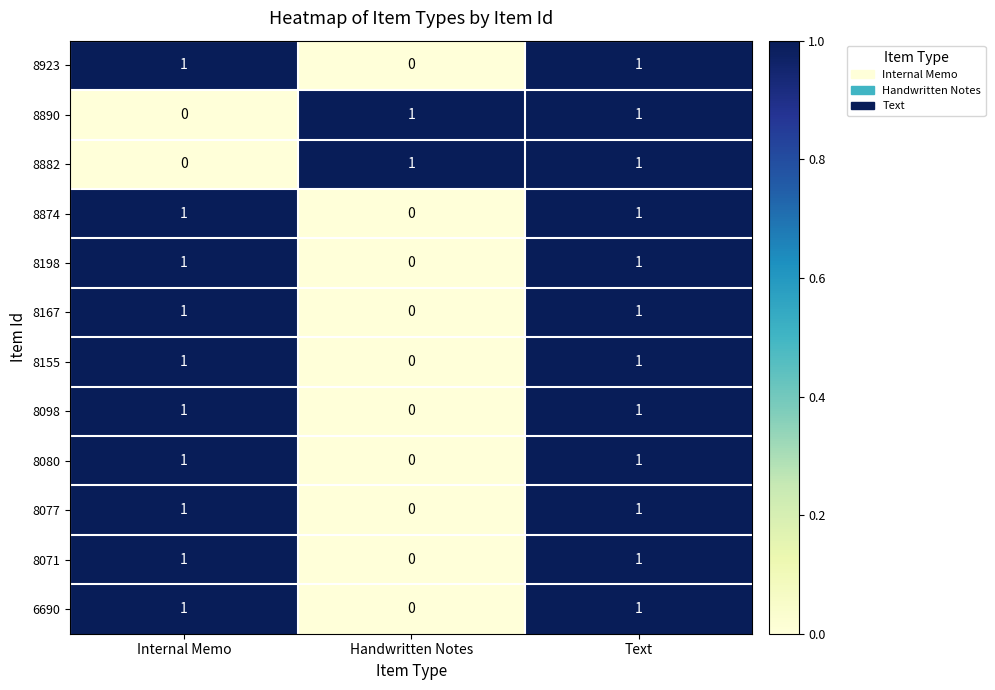

What is the total value across all series at Internal Memo?

10